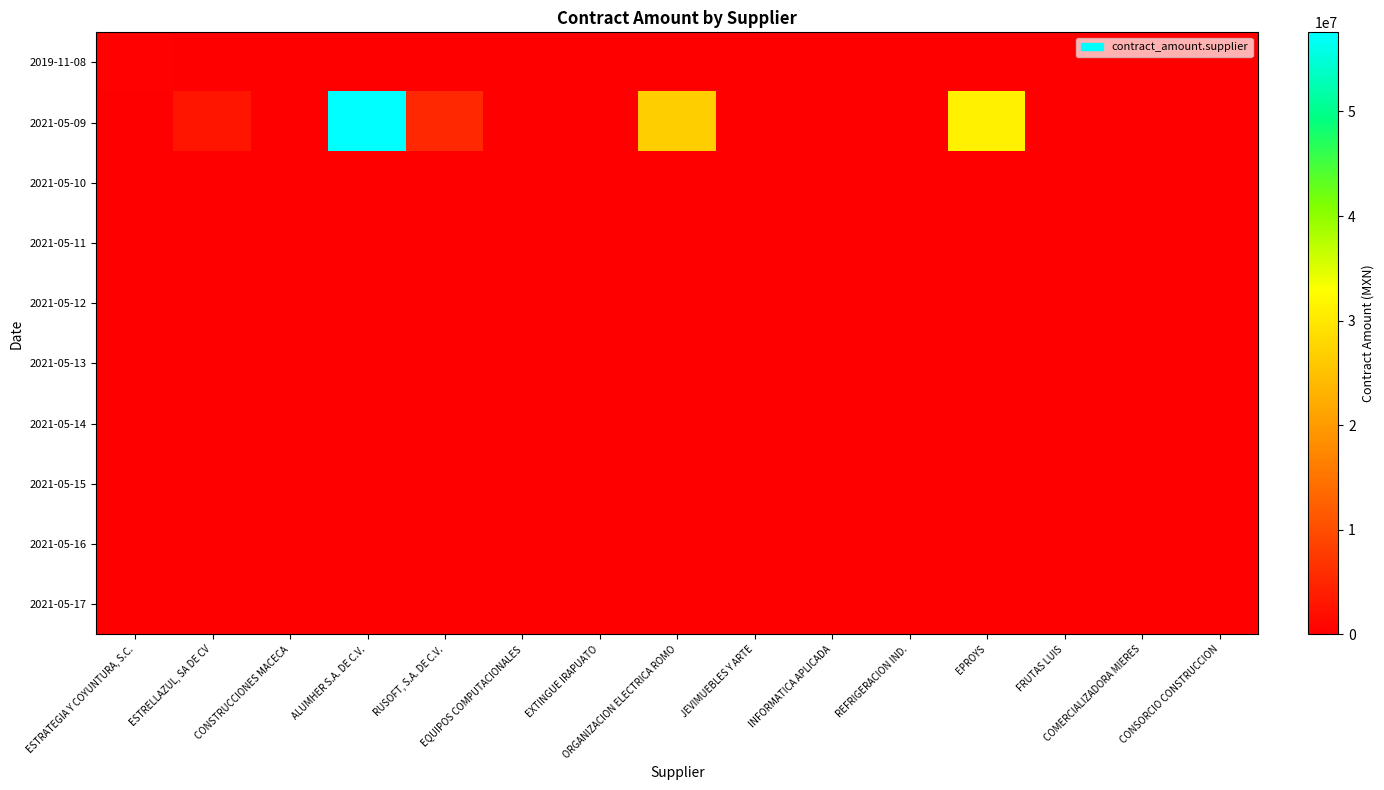

At how many categories does at least one series exceed 56455460?

1